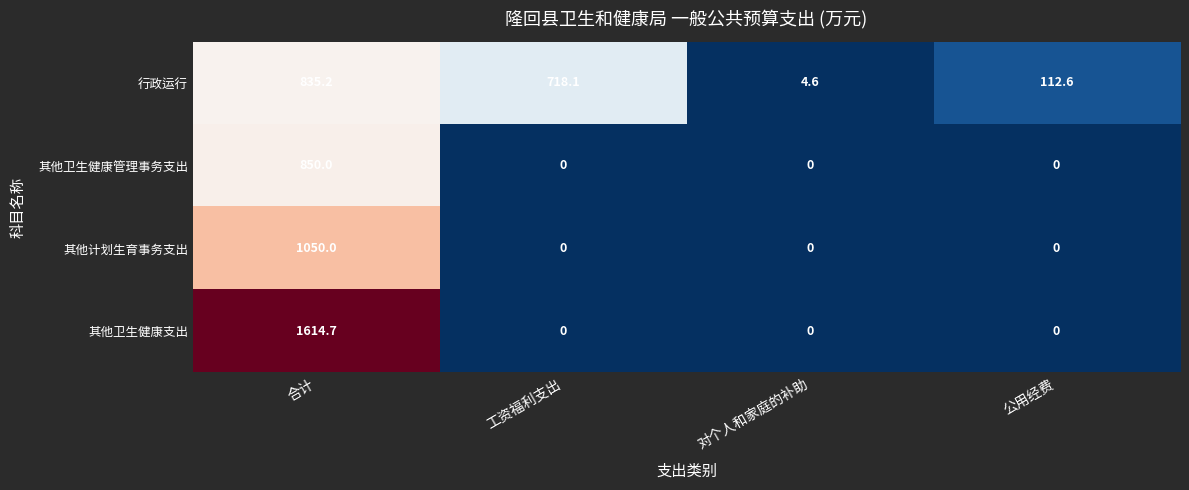

What is the difference between the maximum and minimum values in the 其他计划生育事务支出 series?

1050.0